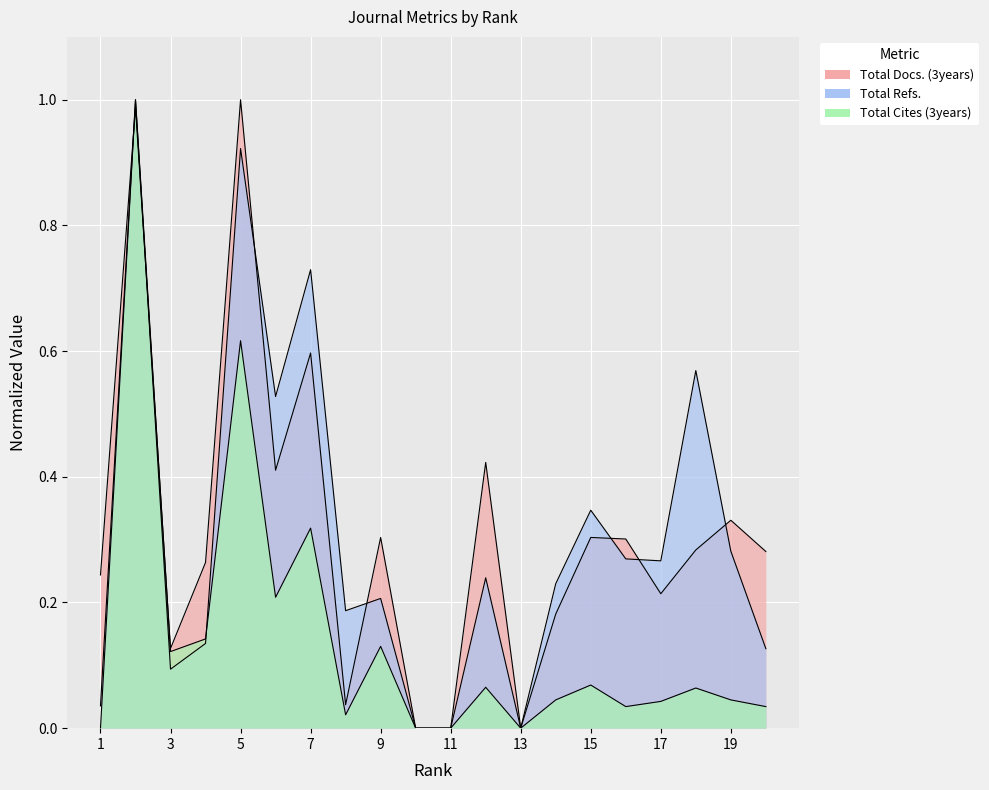

The value of Total Refs. at 8 is 0.1. True or false?

False